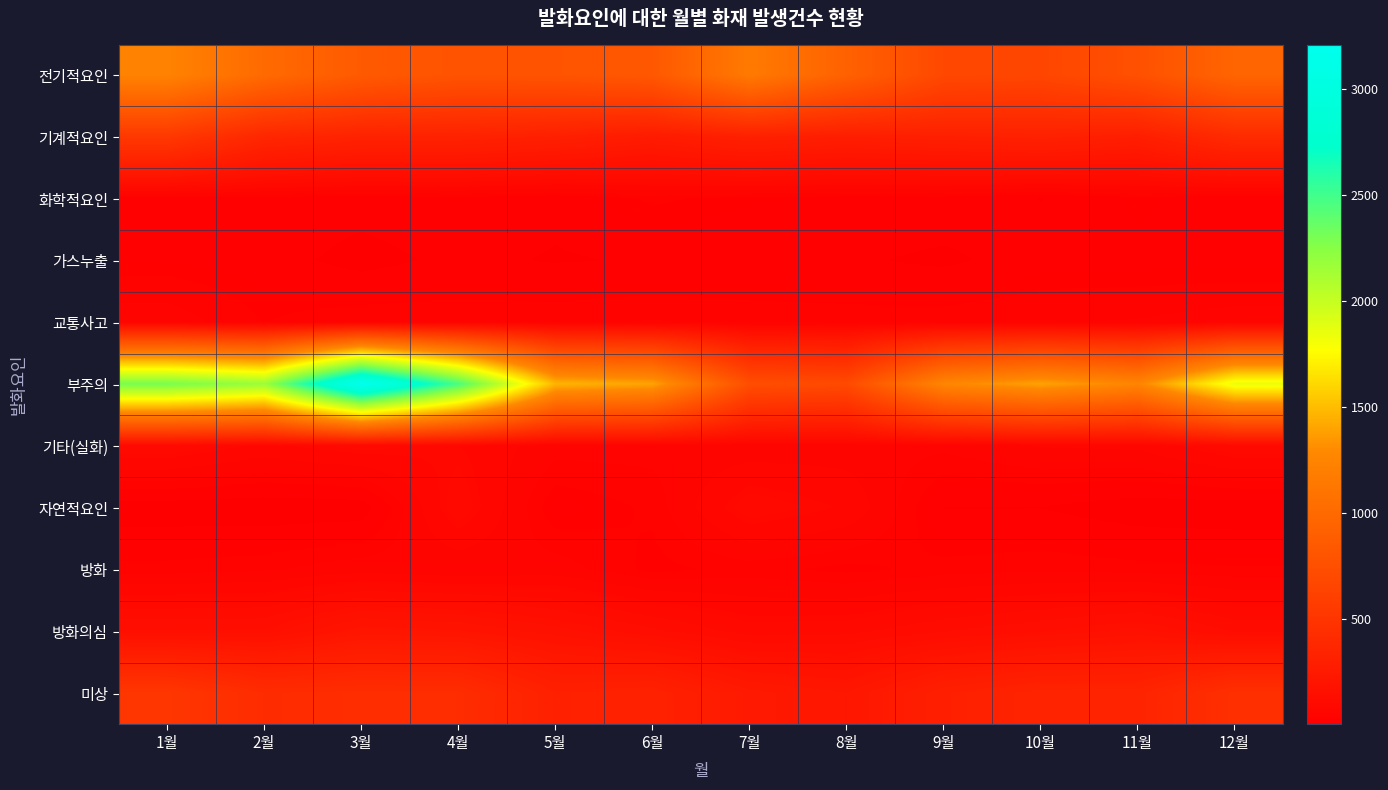

At how many categories does at least one series exceed 656?

12